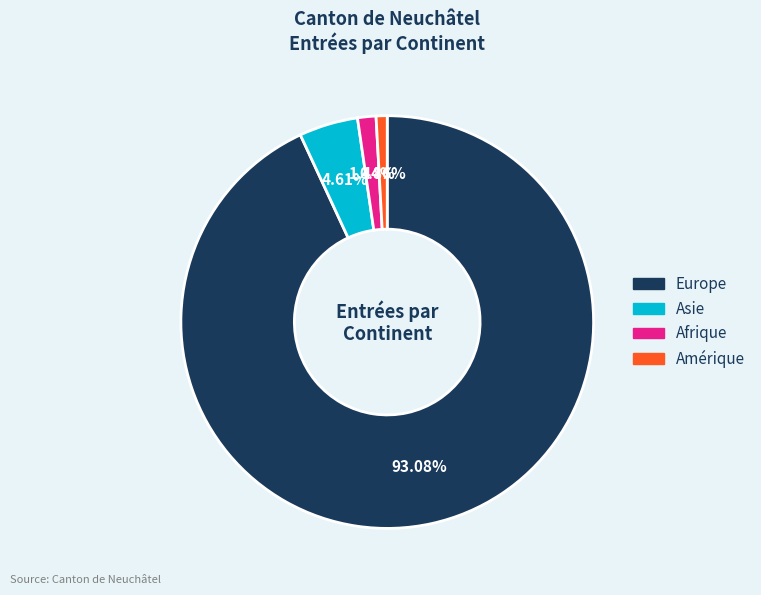

To the nearest percent, what is the combined percentage of Amérique and Afrique?

2%